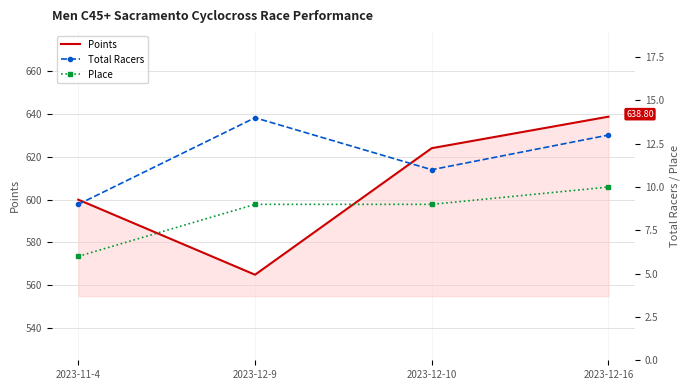

Which label corresponds to the smallest value in the chart?

2023-11-4